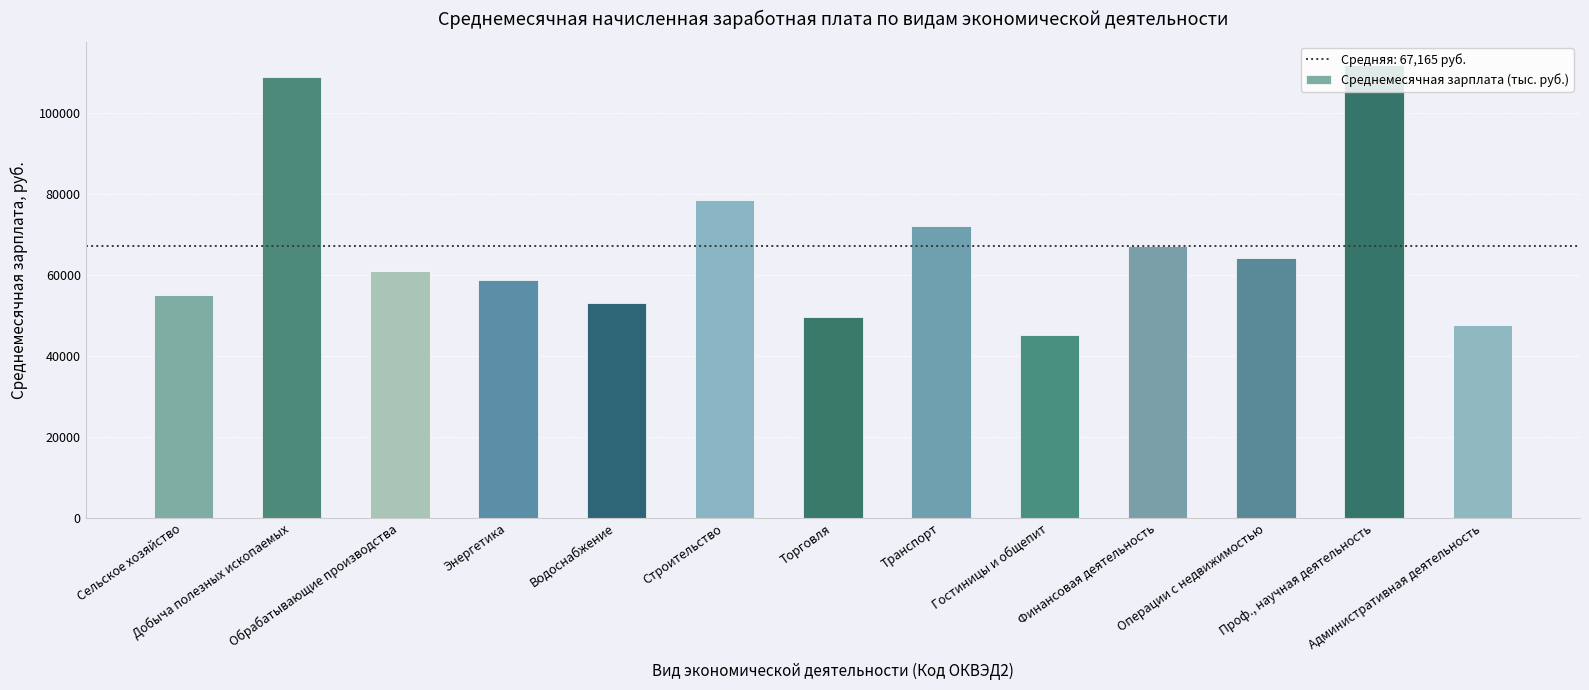

What is the difference between the maximum and second lowest values?

64176.3